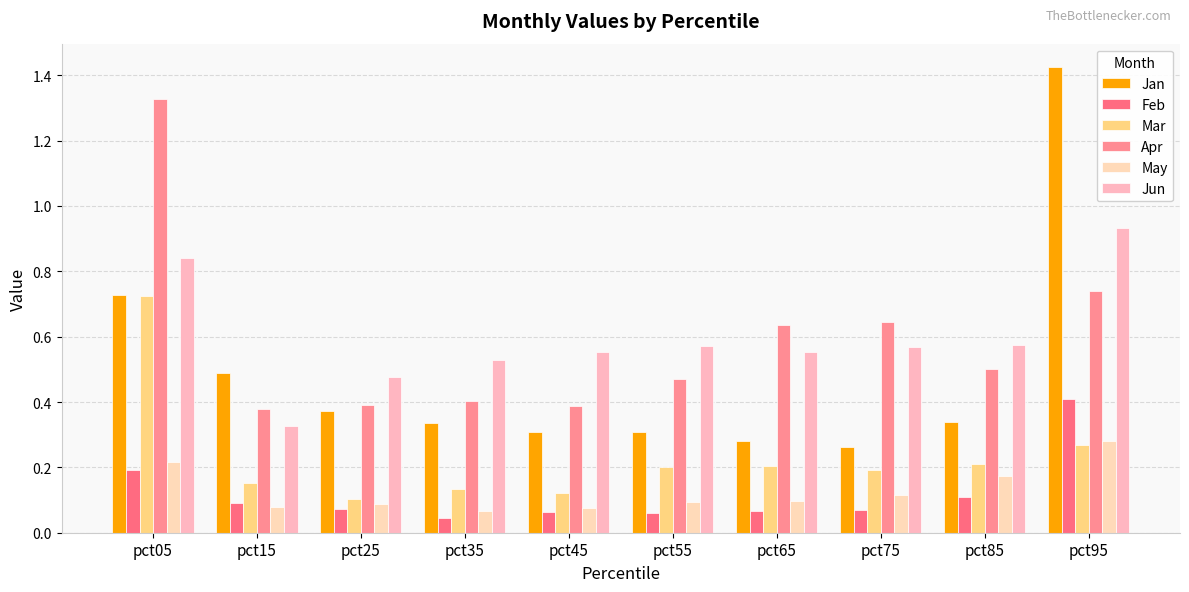

Count the number of data series in this chart.

6